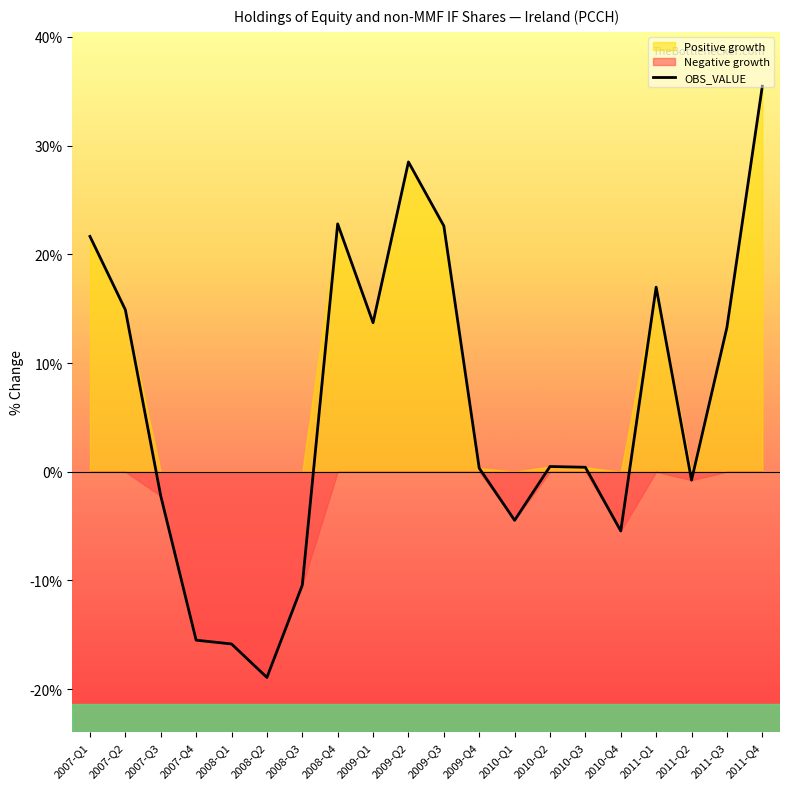

What is the average value?

5.9